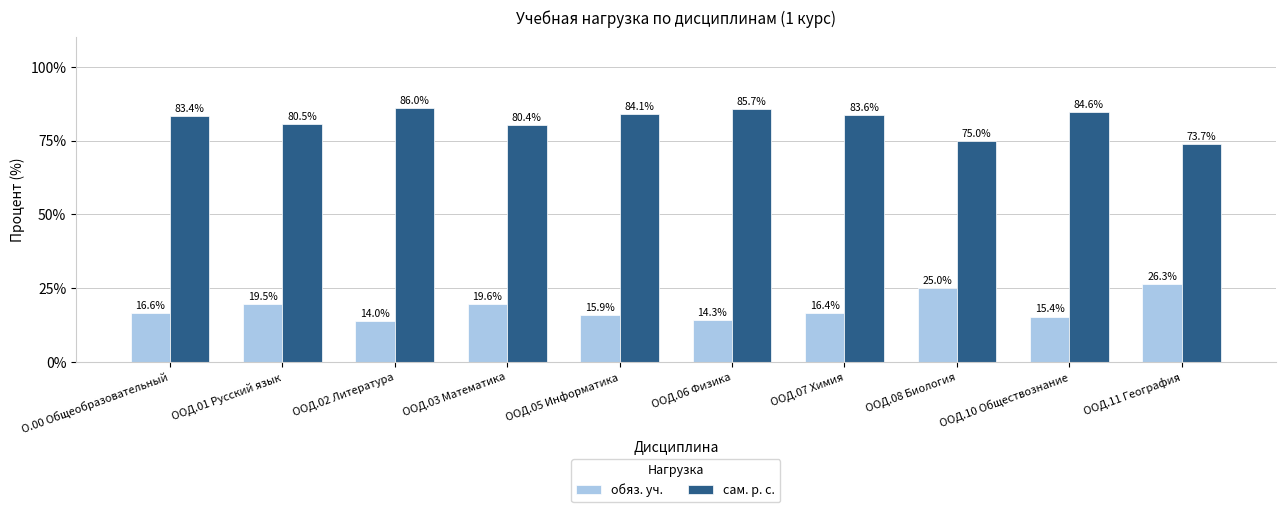

Reading left to right, extract all data points from this chart.

обяз. уч.: 16.6	19.5	14.0	19.6	15.9	14.3	16.4	25.0	15.4	26.3
сам. р. с.: 83.4	80.5	86.0	80.4	84.1	85.7	83.6	75.0	84.6	73.7